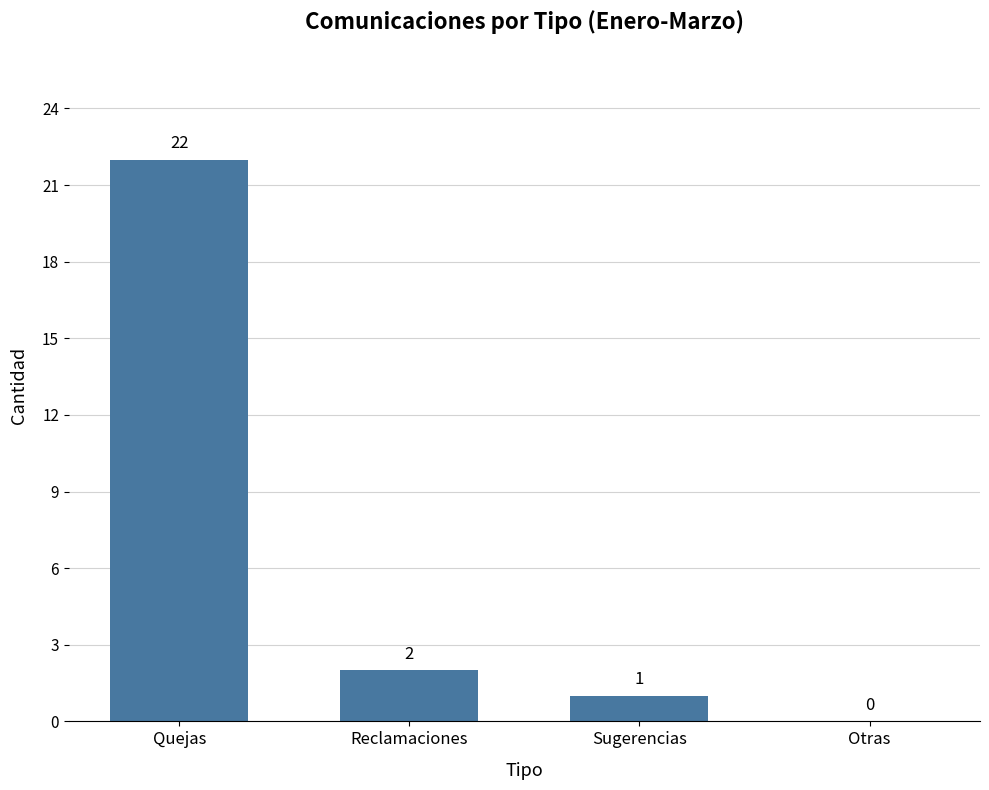

Where is the data nearest to the value 11?

Reclamaciones